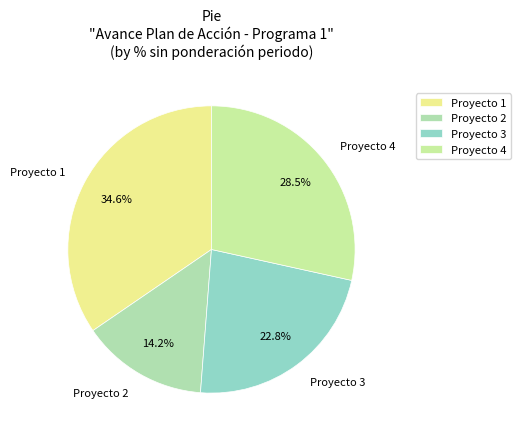

How many segments does this pie chart have?

4